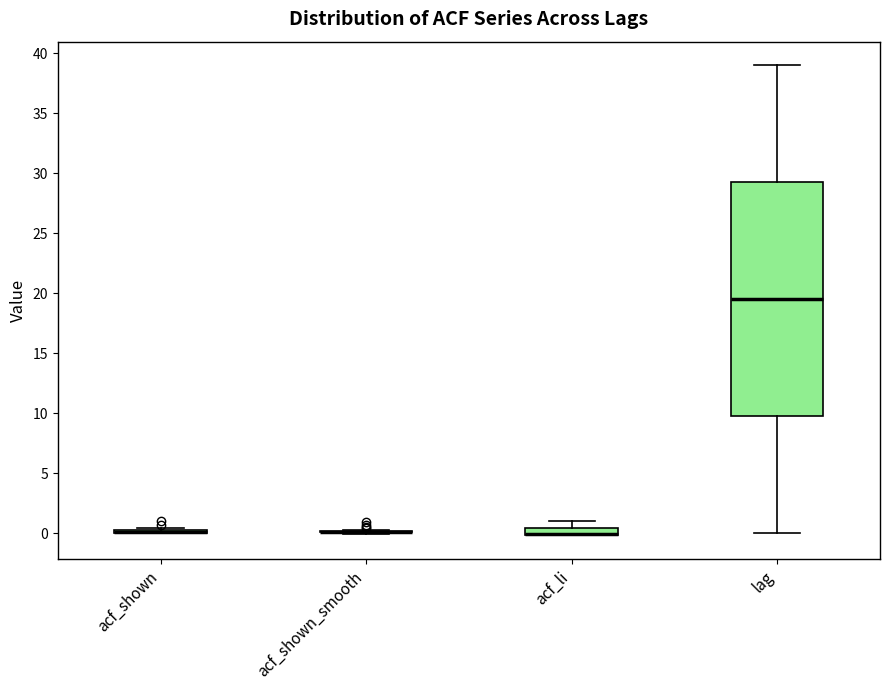

Comparing the boxes themselves (not the whiskers), which one is the tallest?

lag